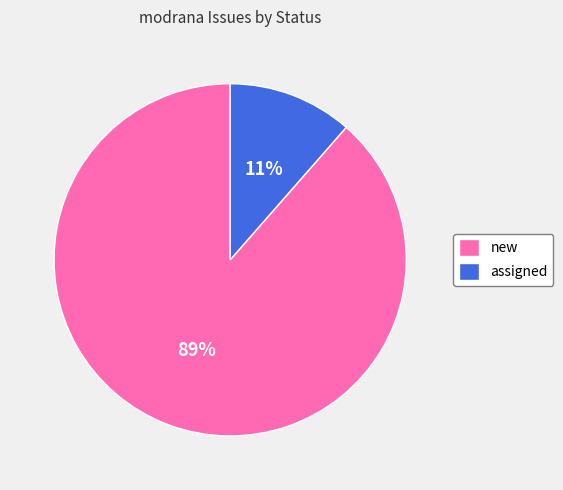

To the nearest percent, what is the average slice percentage?

50%